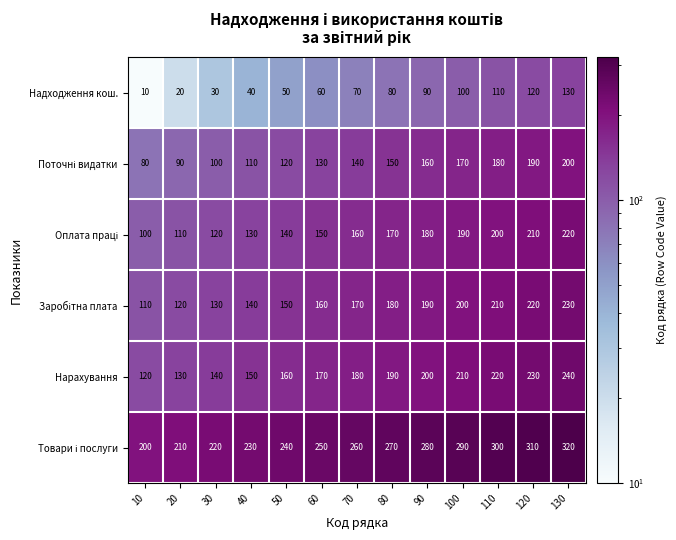

Which category has the highest value across all series?

130